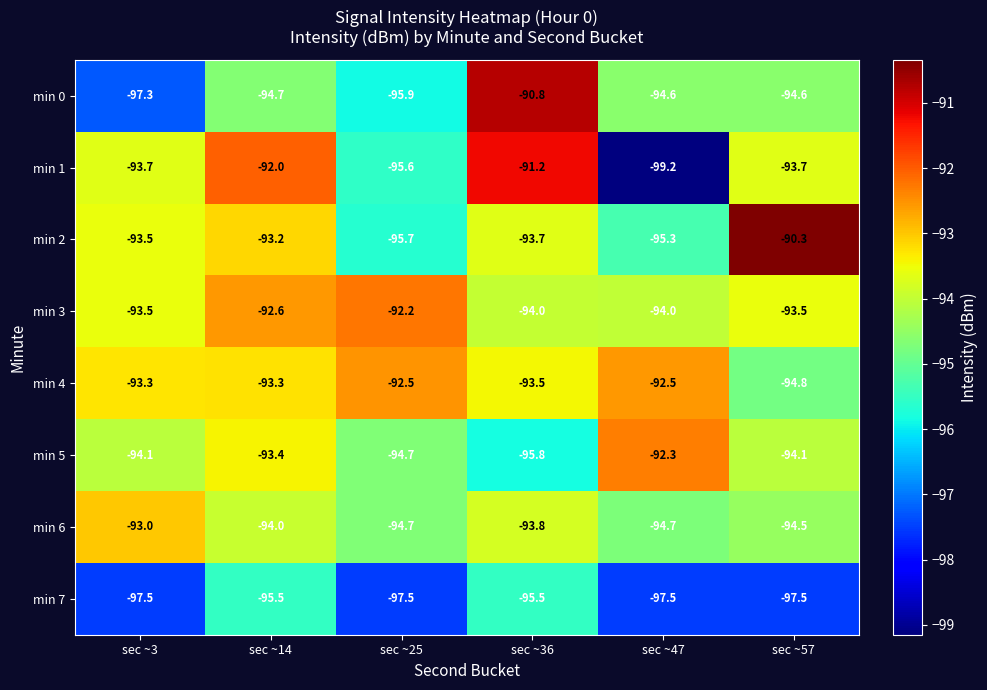

At sec ~36, list the series in order from smallest to largest.

min 5, min 7, min 3, min 6, min 2, min 4, min 1, min 0